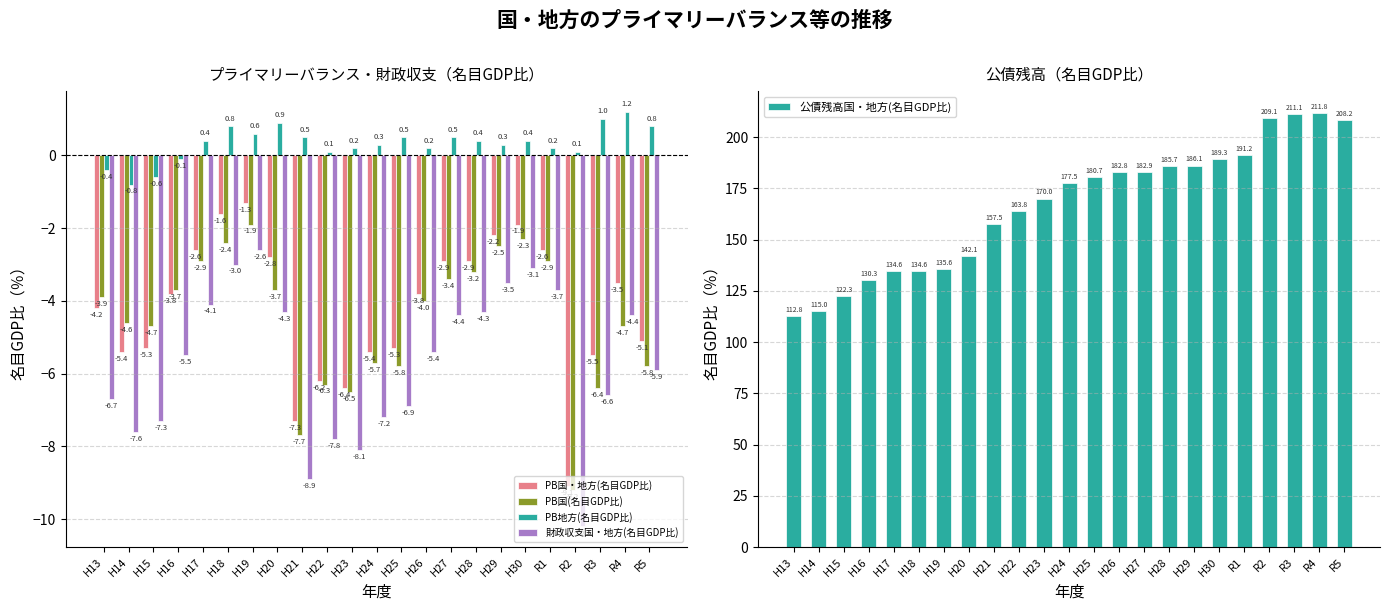

True or false: 財政収支国・地方(名目GDP比) has a value of -5.8 at H27.

False